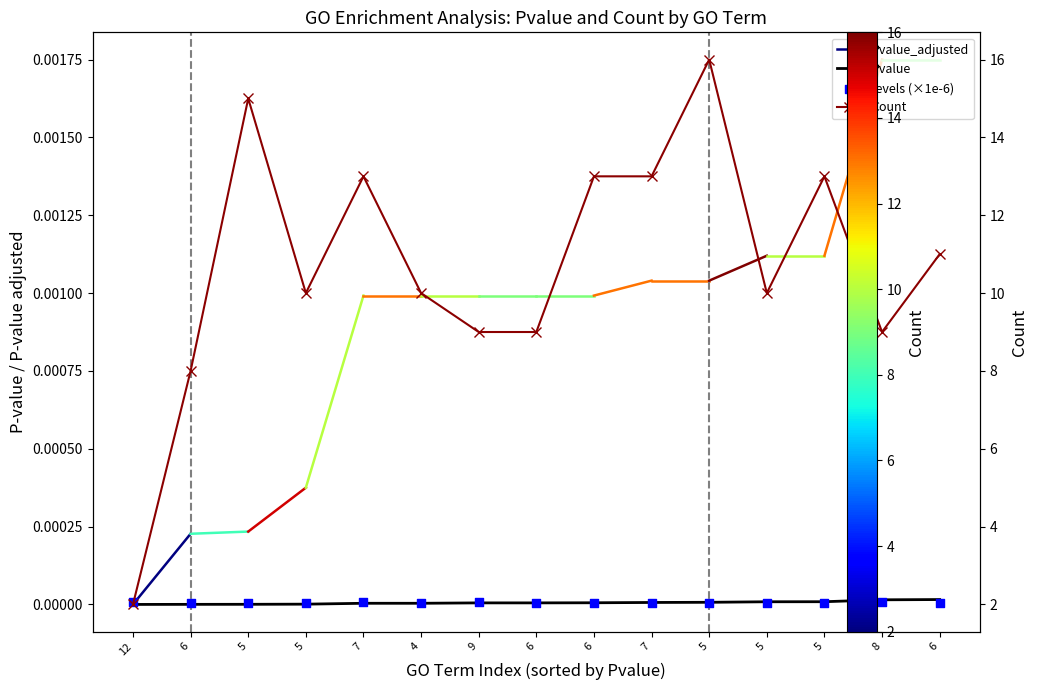

Which series has the largest total across all categories?

Count